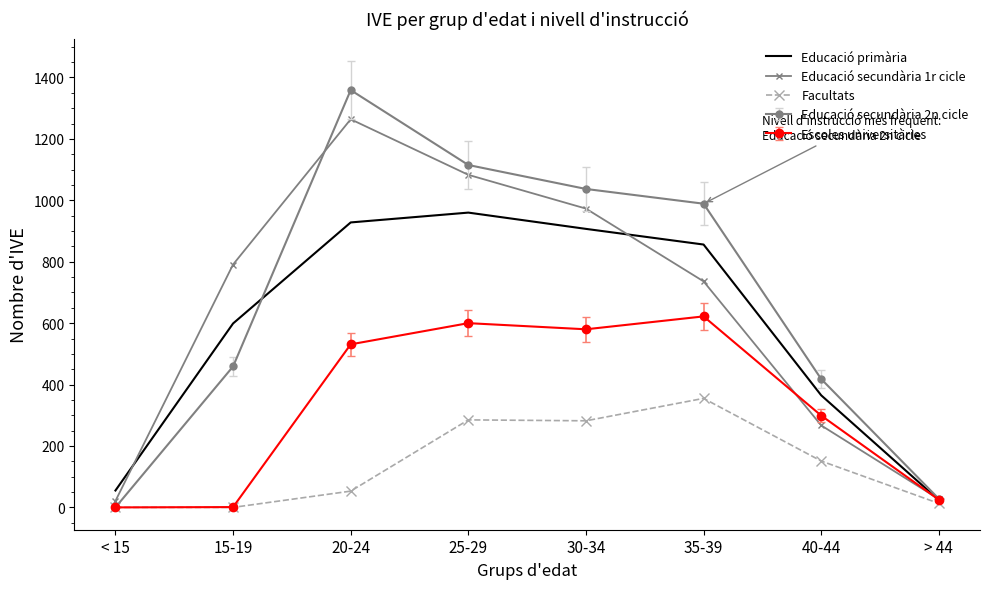

What is the difference between the Educació secundària 1r cicle values at 15-19 and 40-44?

524